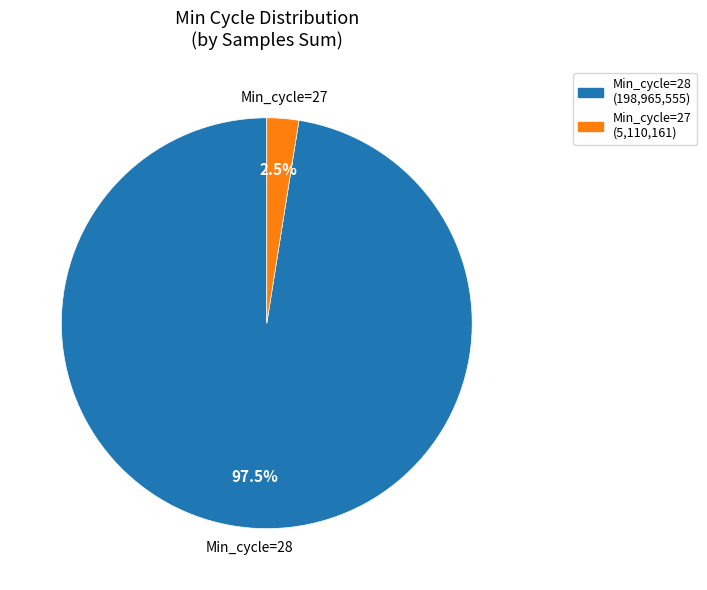

Is there any slice that represents more than half of the pie?

Yes